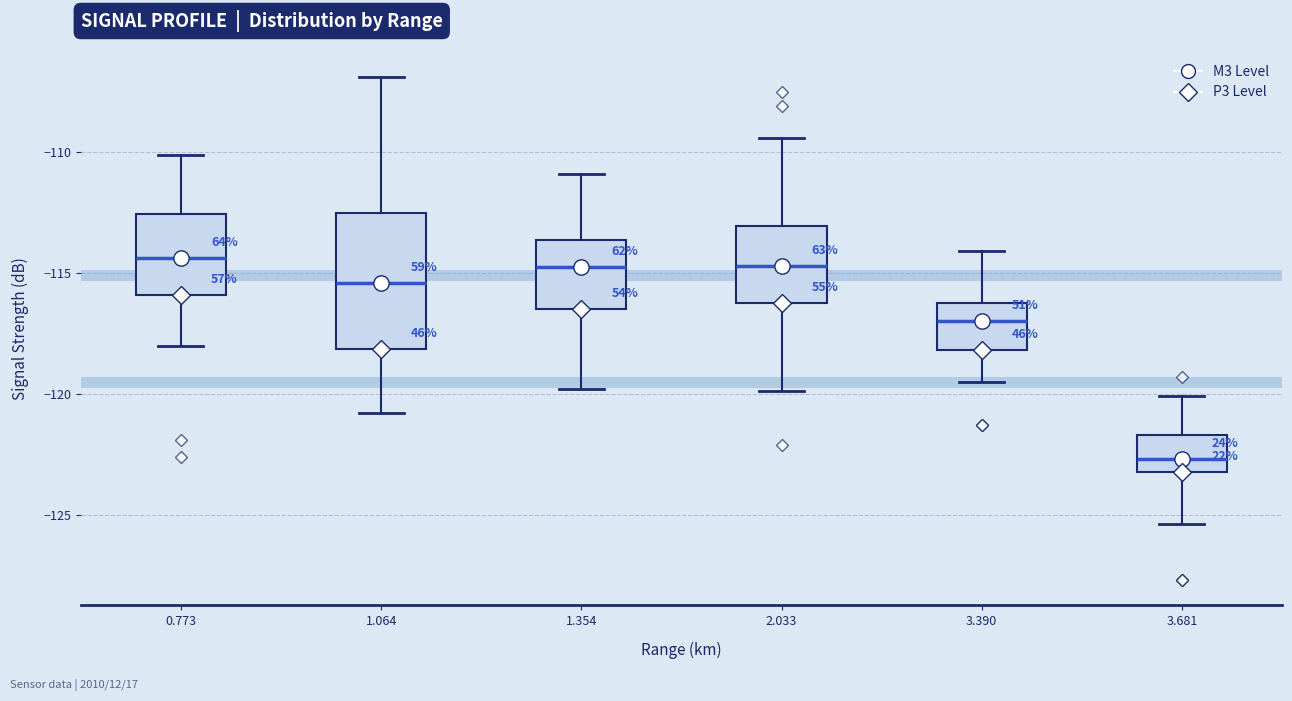

Reading left to right, read every box against the y-axis: the position of its median line, the range the box covers, and the ends of its whiskers. The values are not printed on the chart, so give them approximately, as read against the axis.

0.773: median -114.5, box -116.0 to -112.5, whiskers -118.0 to -110.0
1.064: median -115.5, box -118.0 to -112.5, whiskers -121.0 to -107.0
1.354: median -114.5, box -116.5 to -113.5, whiskers -120.0 to -111.0
2.033: median -114.5, box -116.0 to -113.0, whiskers -120.0 to -109.5
3.390: median -117.0, box -118.0 to -116.0, whiskers -119.5 to -114.0
3.681: median -122.5, box -123.0 to -121.5, whiskers -125.5 to -120.0